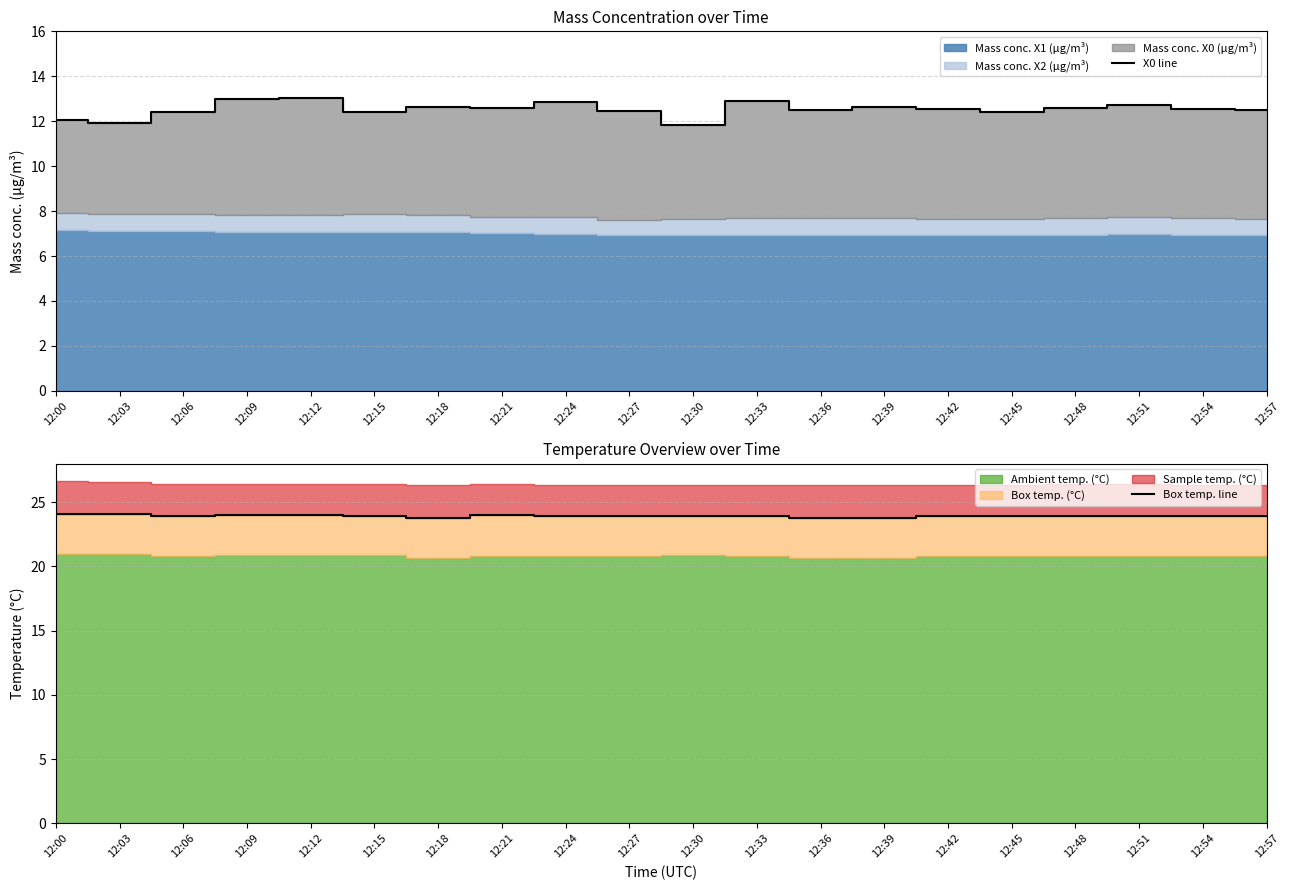

Does the chart display data point markers on the line(s)?

No